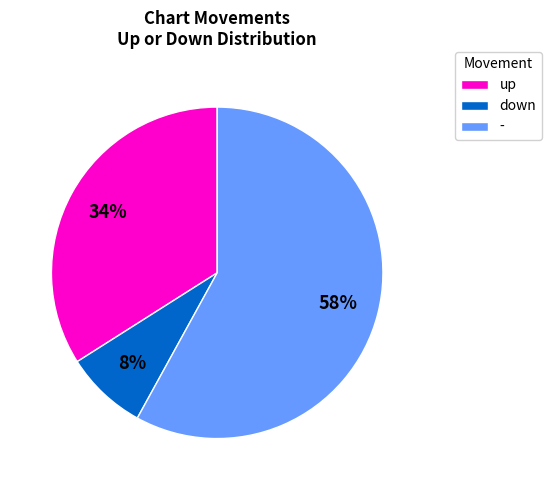

Count the number of slices in the pie.

3